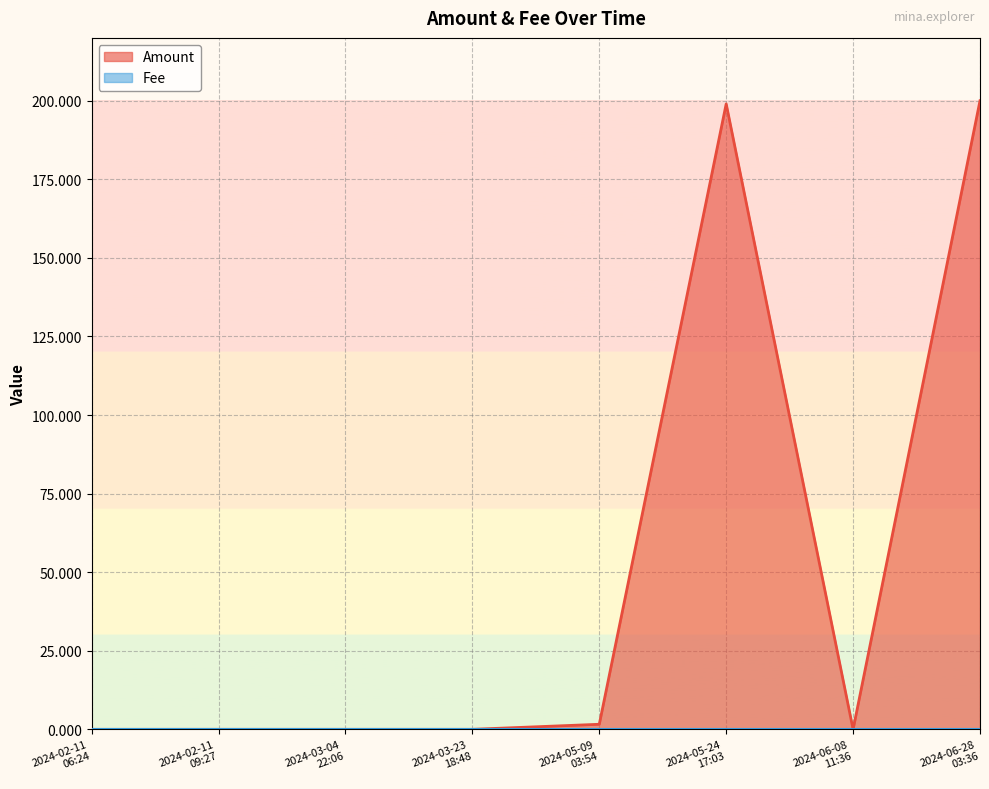

Which series changed the most between 2024-05-09
03:54 and 2024-06-08
11:36?

Amount